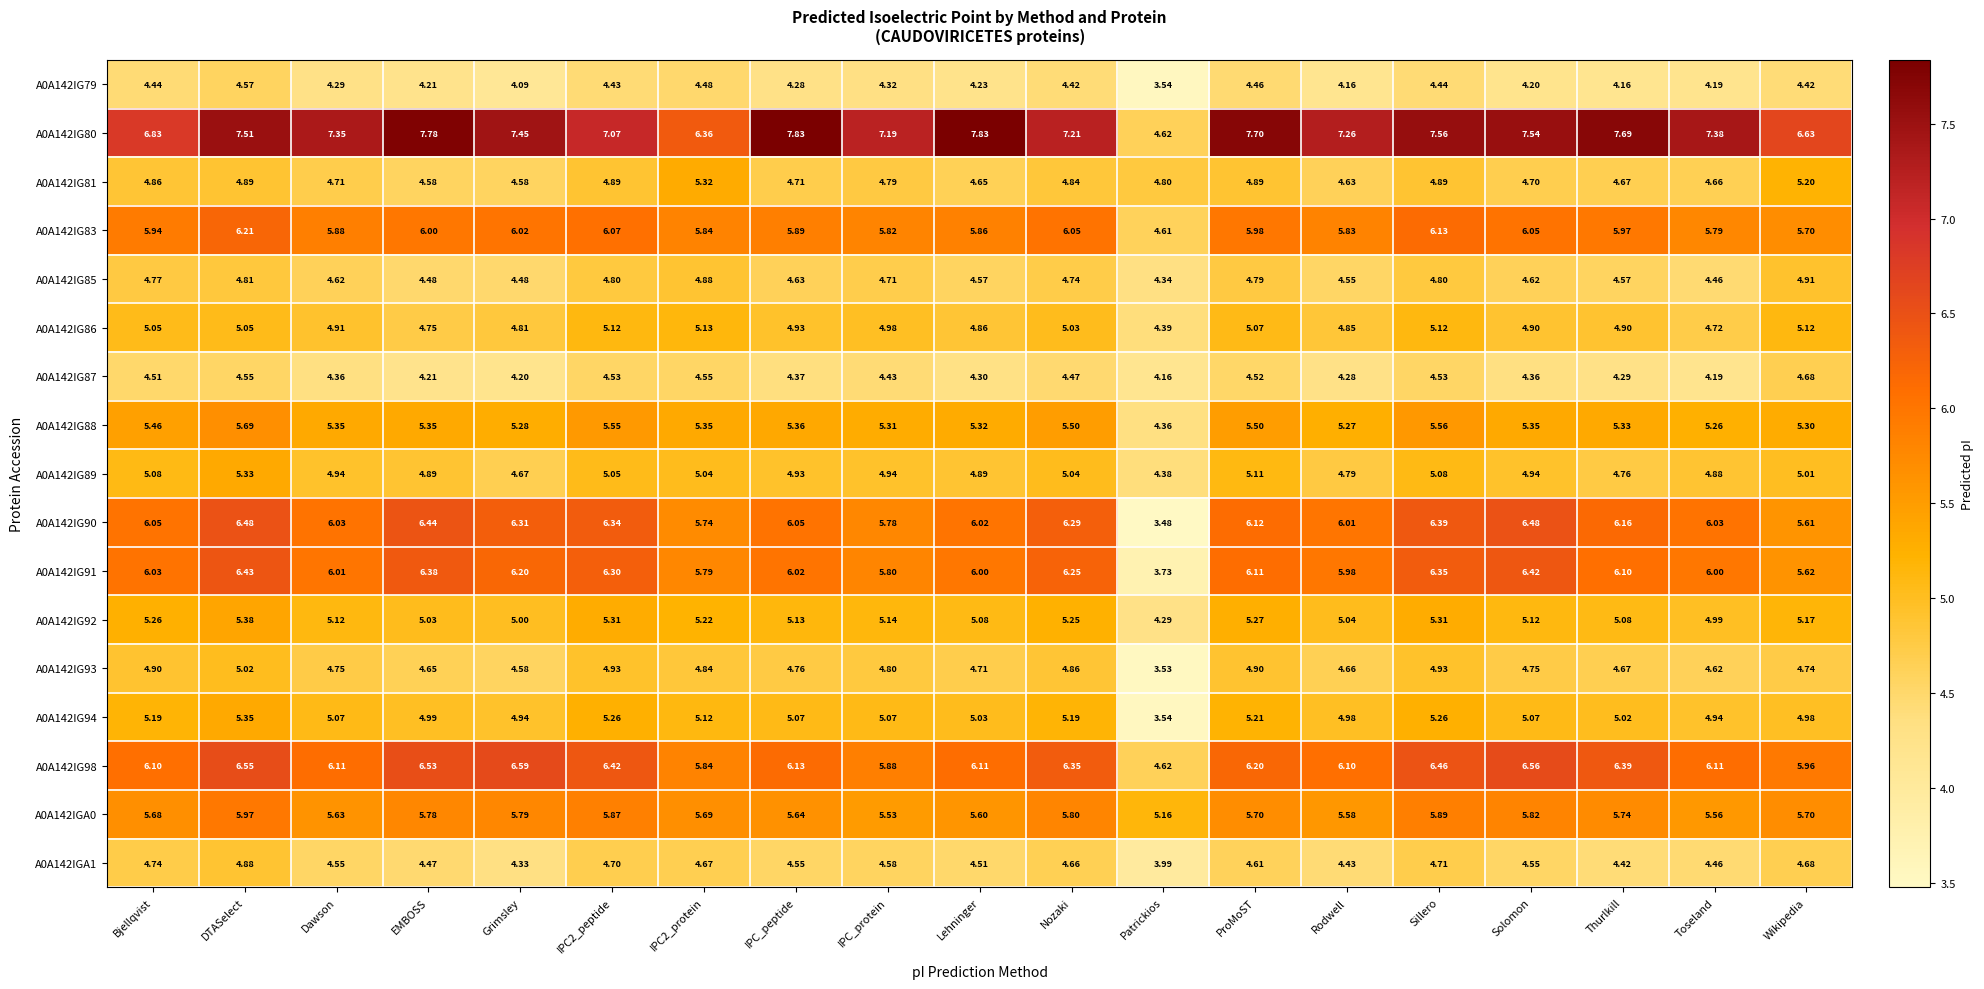

Is the value of A0A142IG93 at Wikipedia greater than the value of A0A142IG85 at IPC2_protein?

No